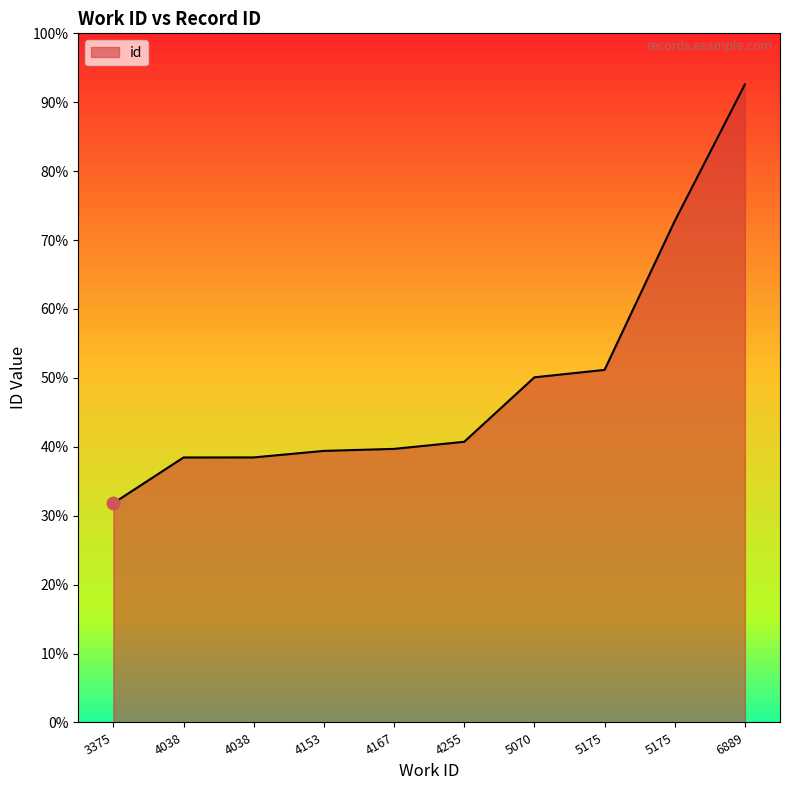

What is the change in value from 5070 to 5175?

+294